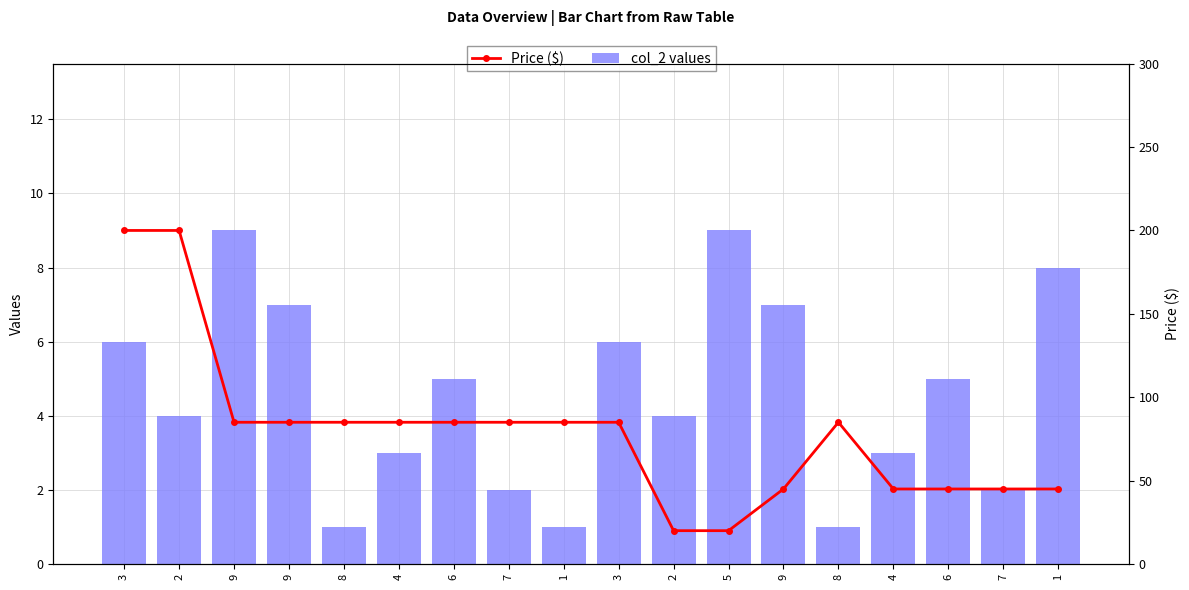

The Price ($) series shows 200 at 2. True or false?

True